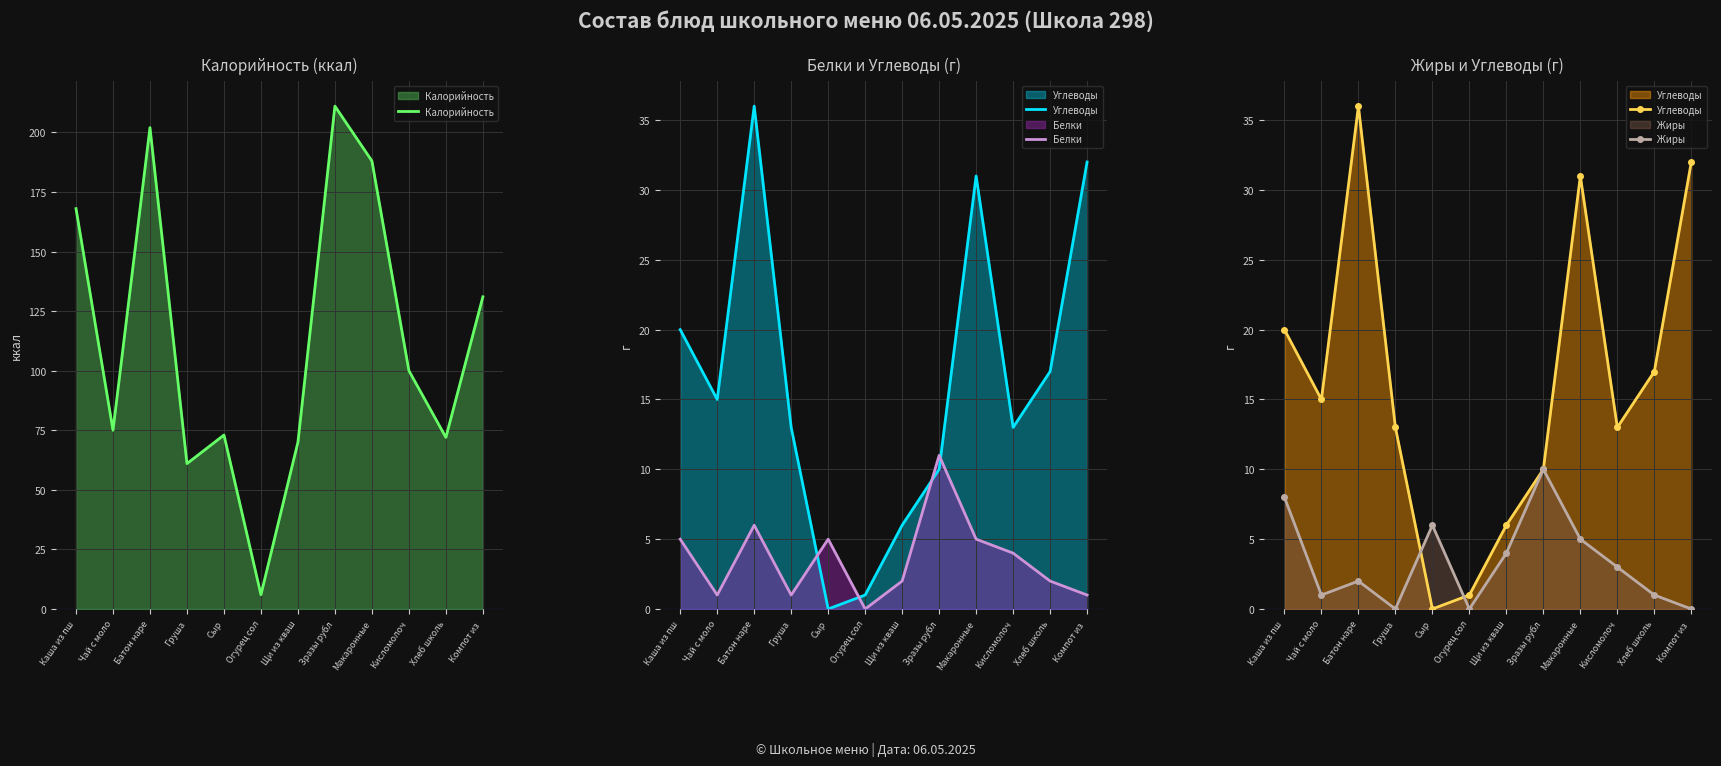

How many interior local peaks does the Калорийность series have?

3